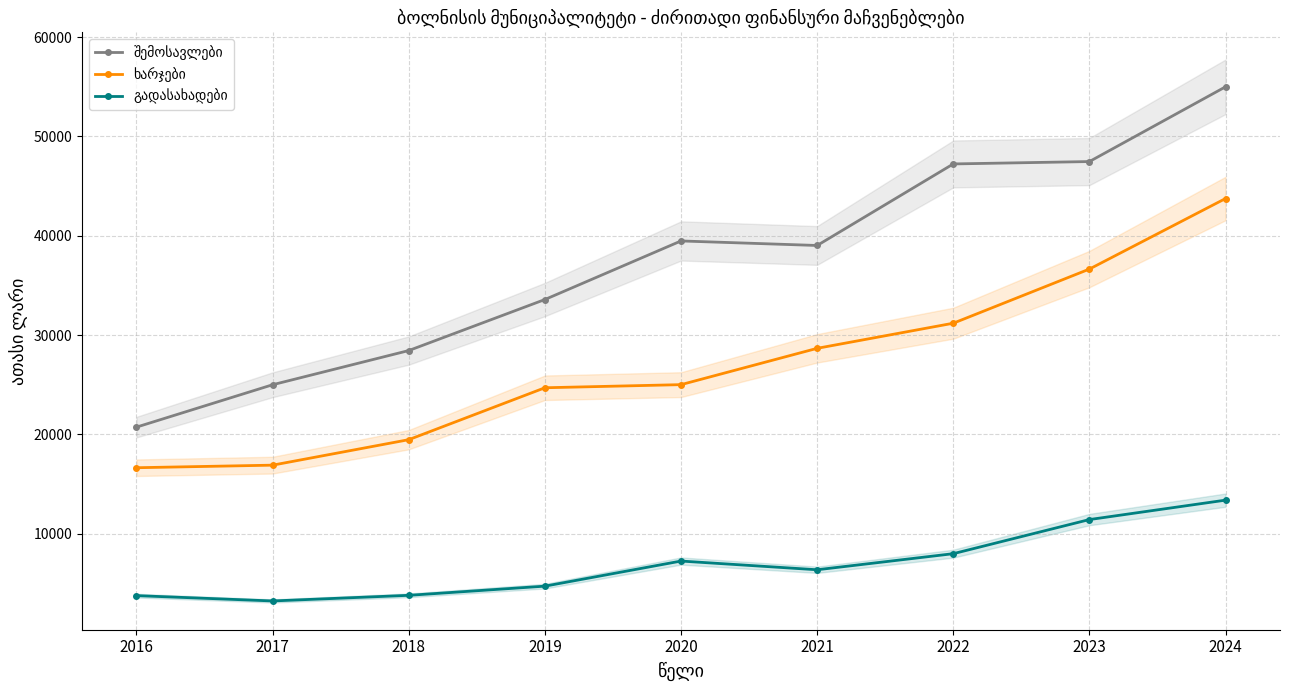

The value of შემოსავლები at 2021 is 39021.8. True or false?

True